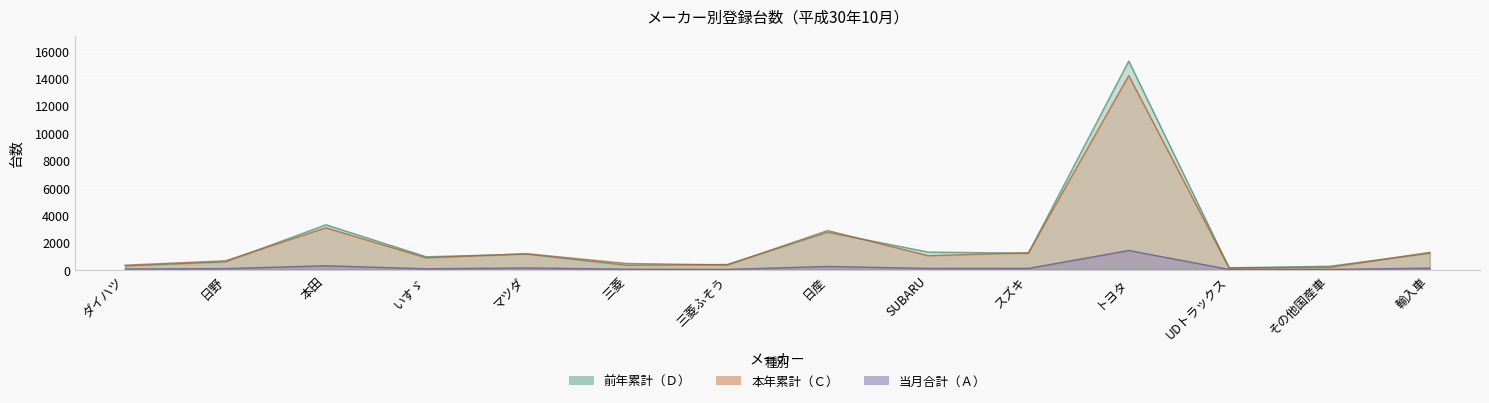

What is the spread (max minus min) of values at 日産?

2624